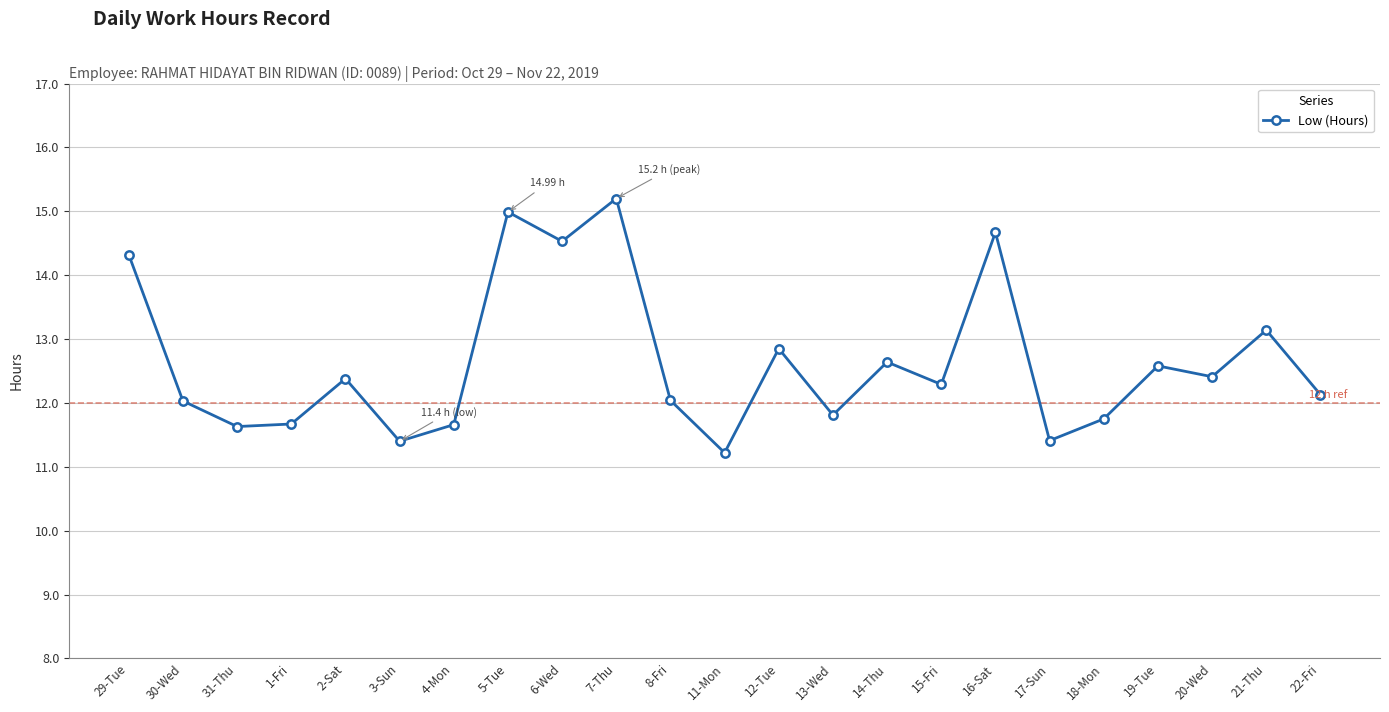

True or false: there are more than 2 points higher than both neighbors.

True